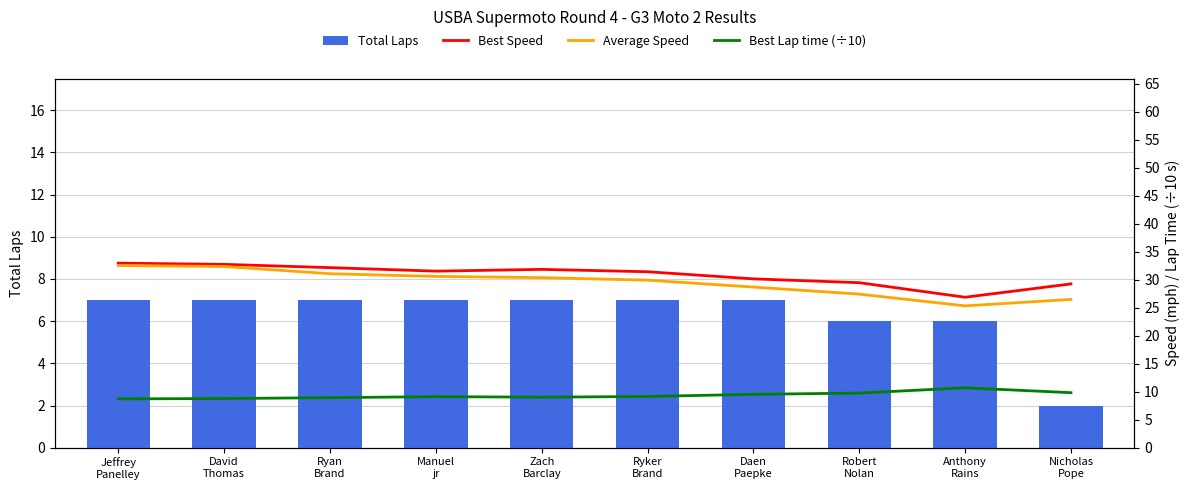

Which series changed the most between Anthony
Rains and Nicholas
Pope?

Total Laps